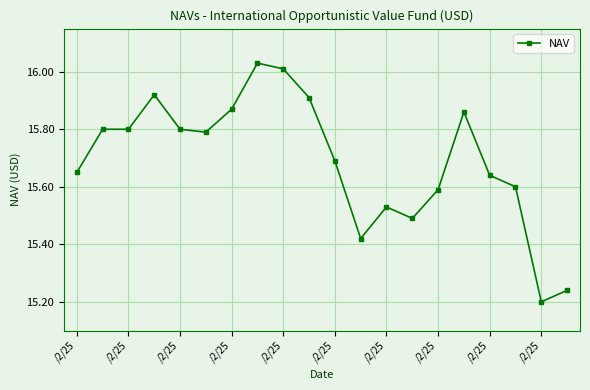

What is the difference between the maximum and minimum values?

0.8